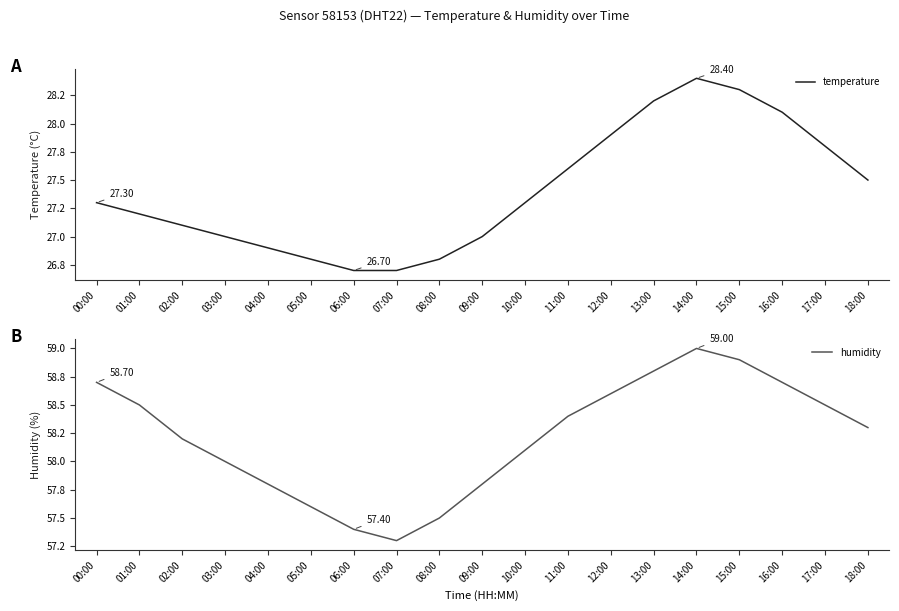

Rank the series at 06:00 from highest to lowest value.

humidity, temperature